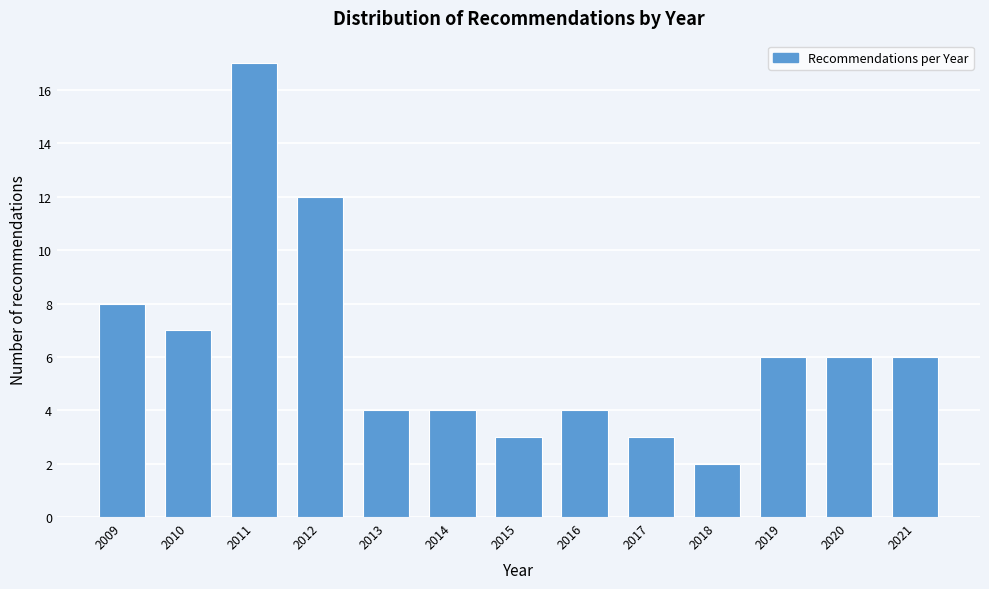

Reading left to right, what are all the values shown in this chart?

2009=8	2010=7	2011=17	2012=12	2013=4	2014=4	2015=3	2016=4	2017=3	2018=2	2019=6	2020=6	2021=6